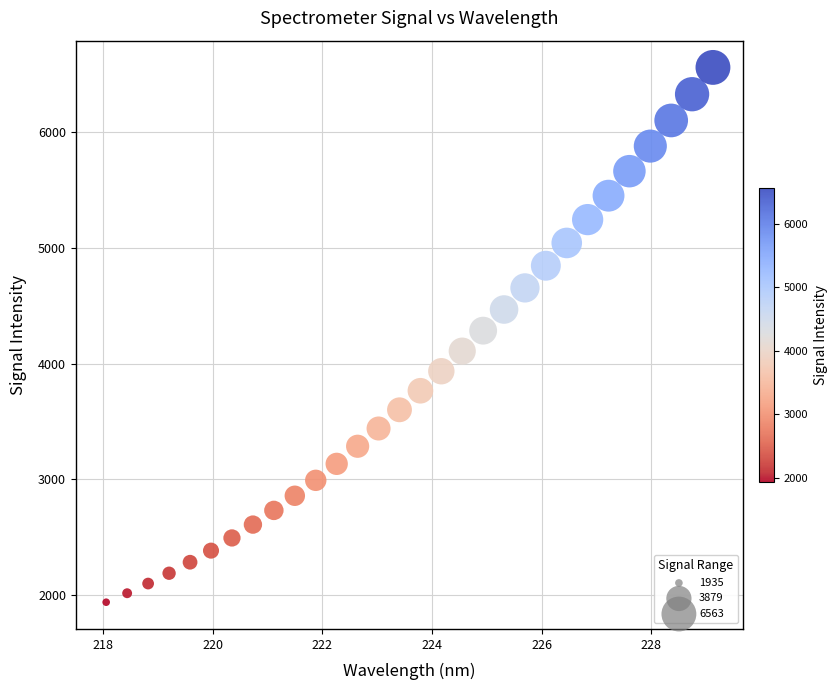

What is the range of Y values (max minus min)?

4627.8